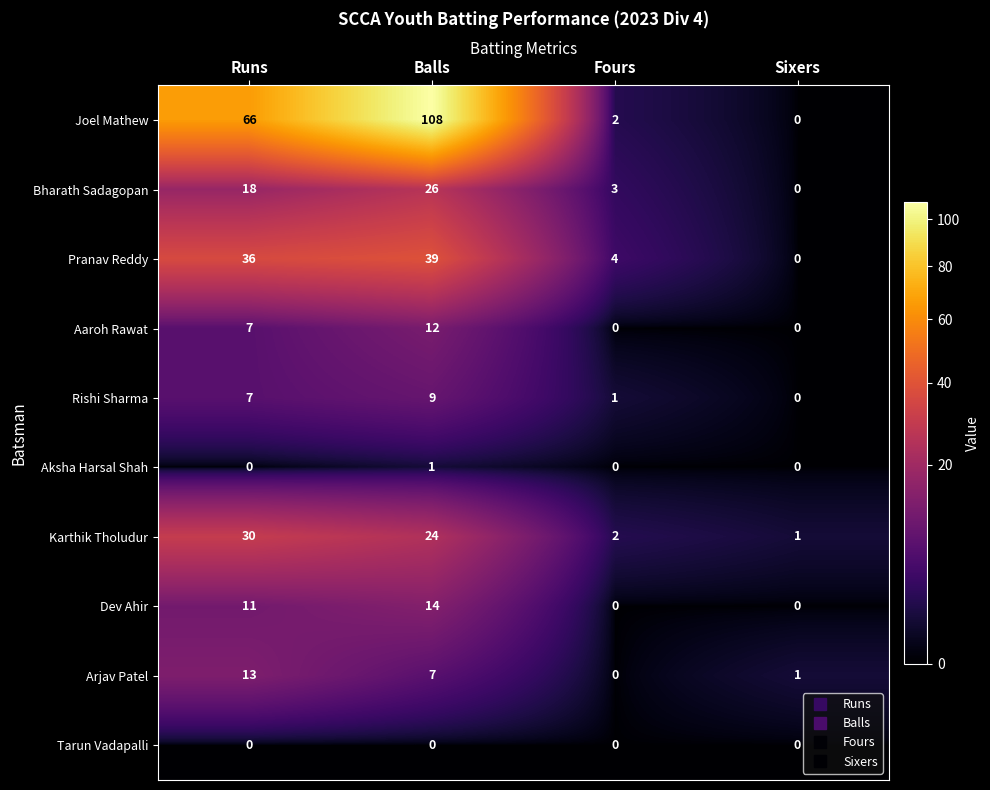

List the series in order of their peak value, lowest first.

Tarun Vadapalli, Aksha Harsal Shah, Rishi Sharma, Aaroh Rawat, Arjav Patel, Dev Ahir, Bharath Sadagopan, Karthik Tholudur, Pranav Reddy, Joel Mathew